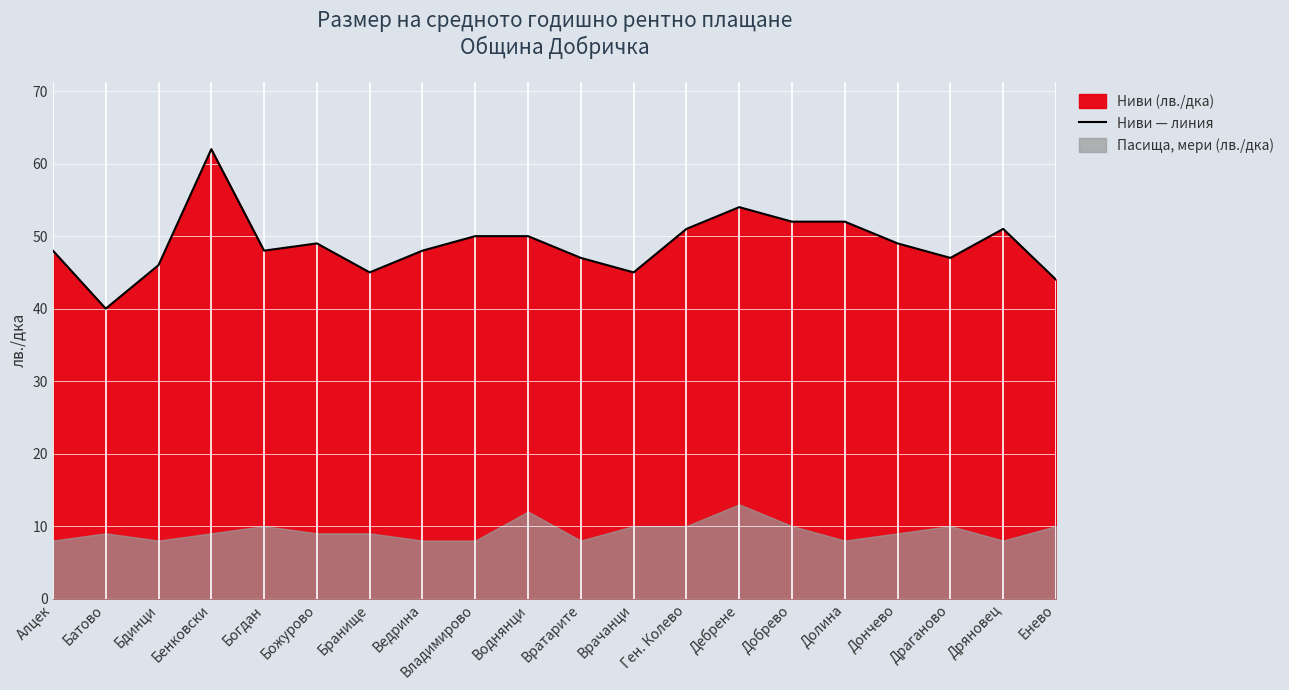

At which label does Ниви — линия reach its peak?

Бенковски